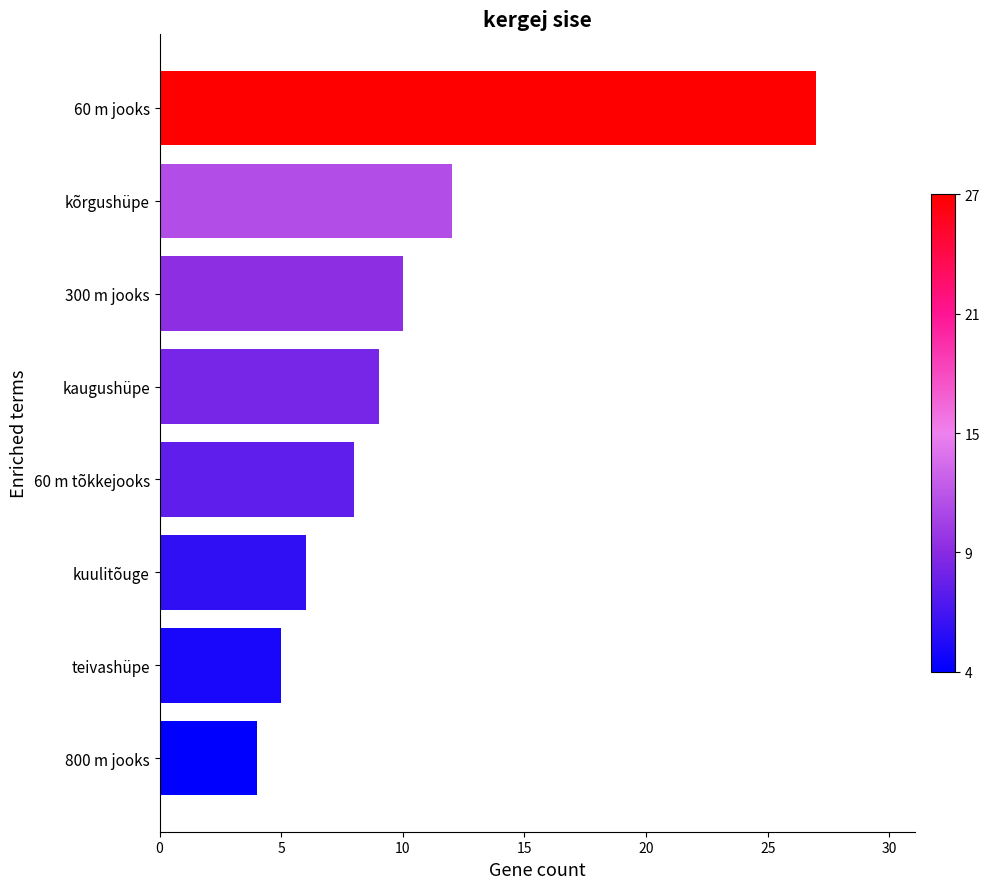

The chart shows a value of 2 at 800 m jooks. True or false?

False